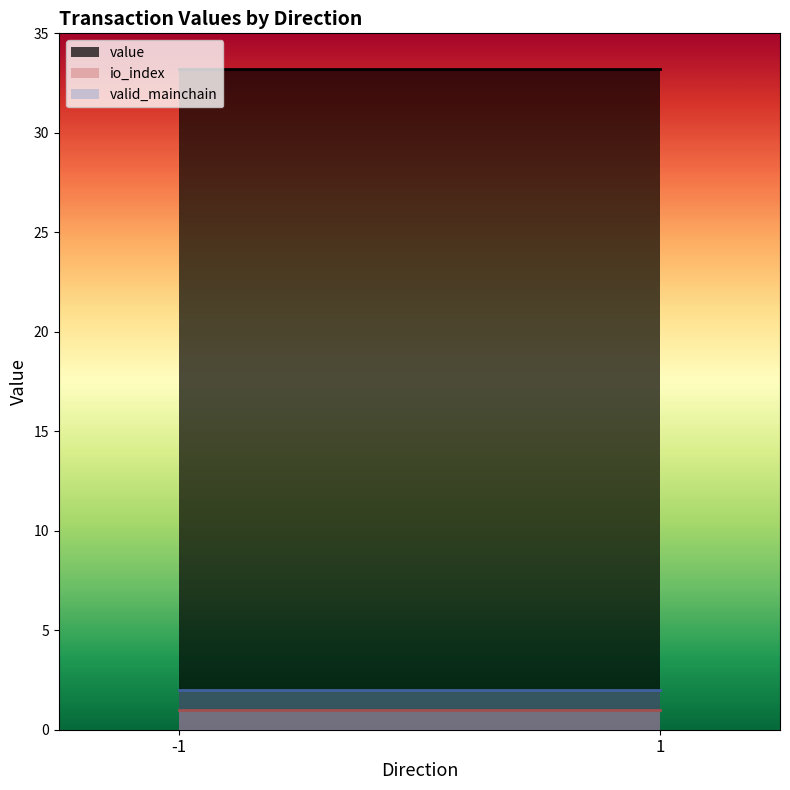

How many lines are shown in the chart?

3